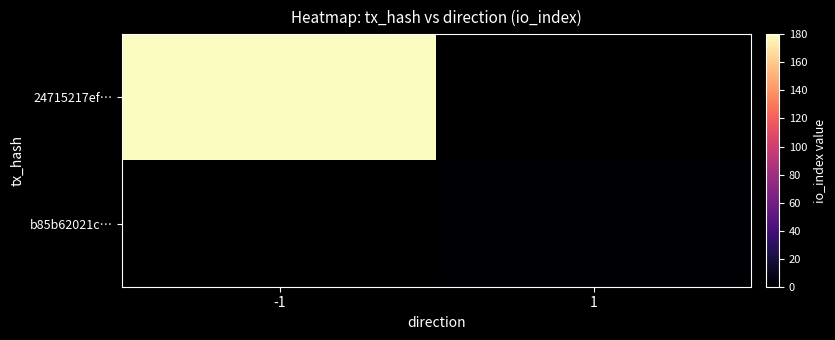

What is the maximum value shown in the chart?

180.0